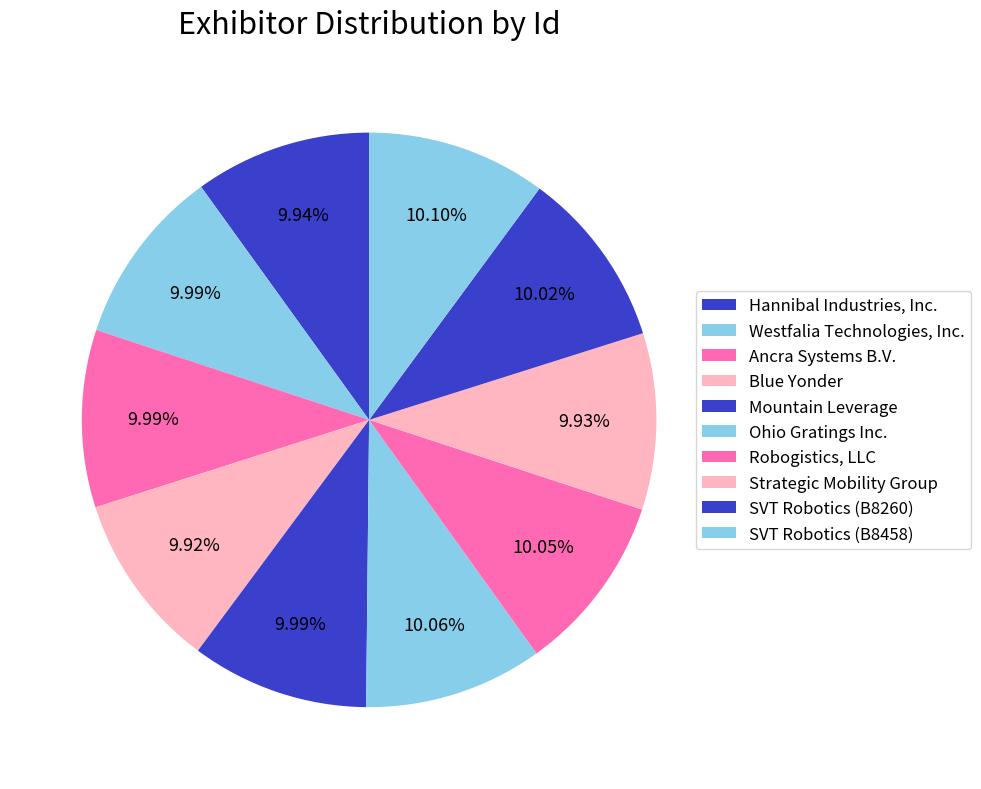

True or false: Blue Yonder accounts for 10% of the total.

True